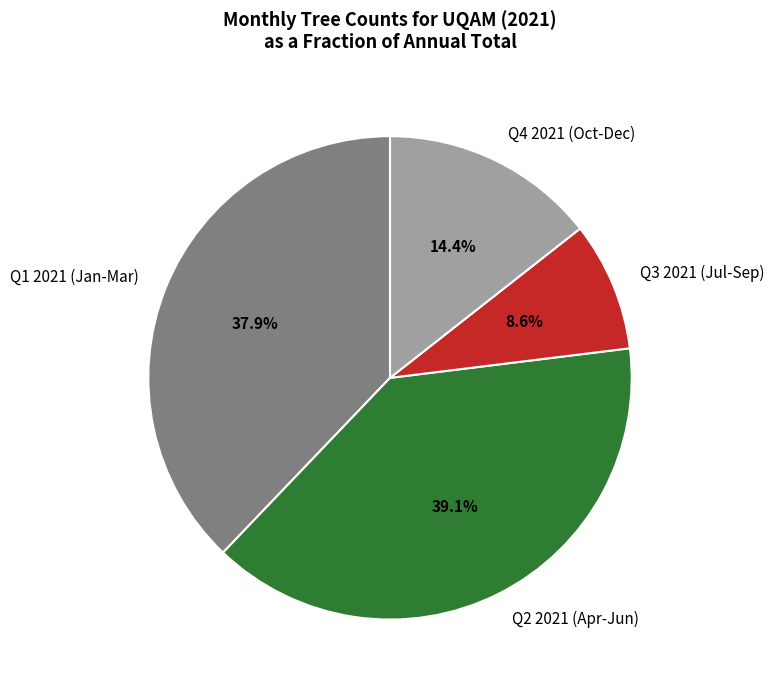

What is the ratio of the value at Q2 2021 (Apr-Jun) to the value at Q3 2021 (Jul-Sep)?

4.5